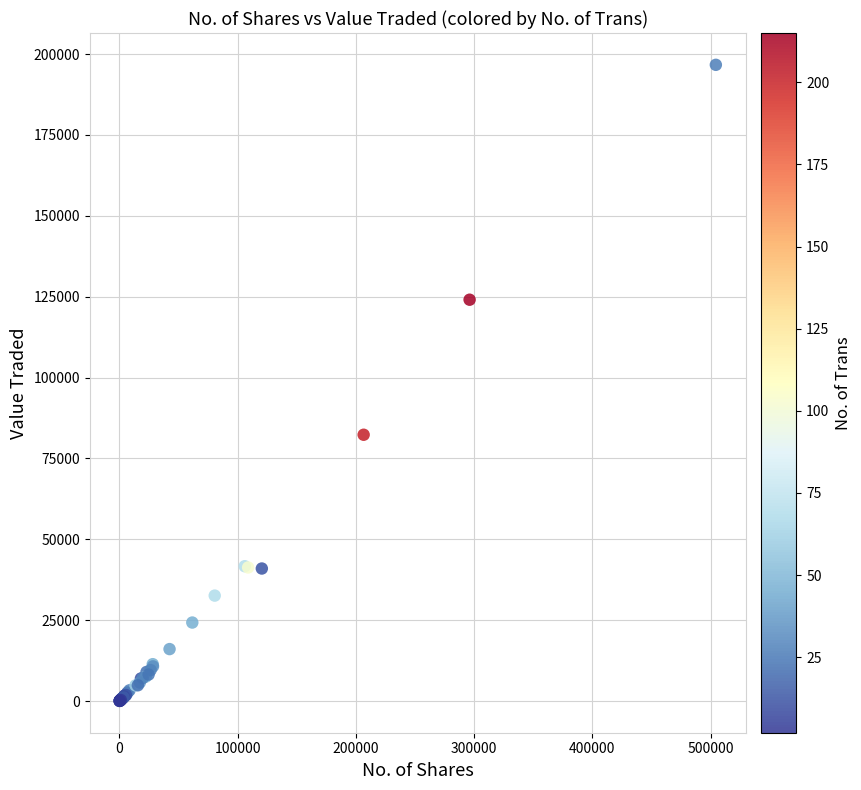

What Y value in the scatter plot is closest to 98348?

82311